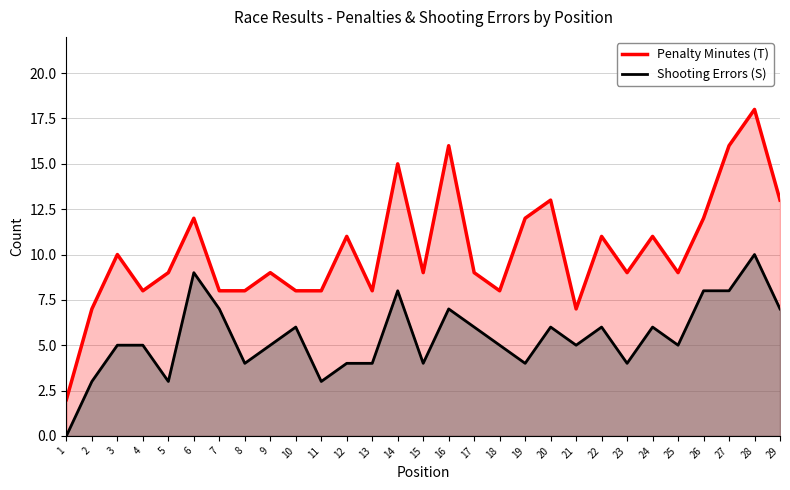

What is the sum of the Shooting Errors (S) values at 20 and 22?

12